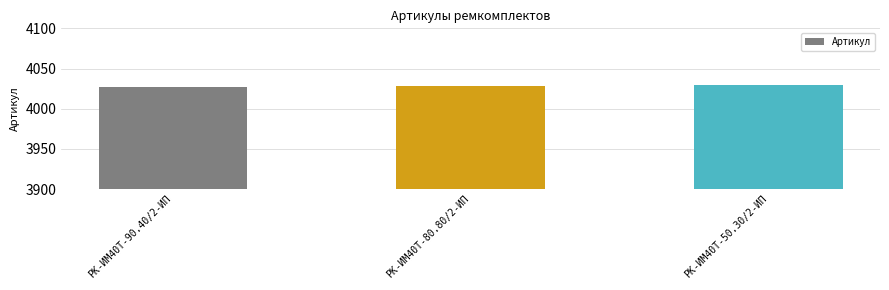

What is the average value?

4028